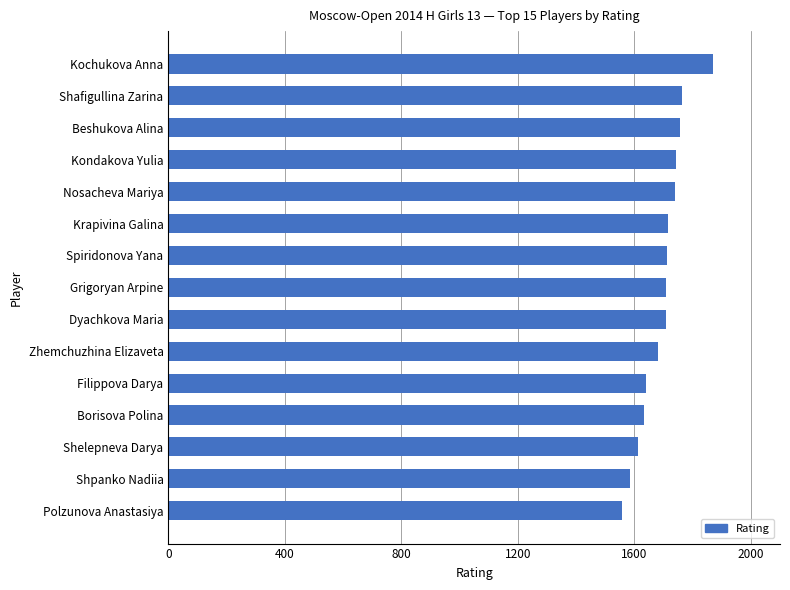

Approximately how many times larger is the value at Nosacheva Mariya compared to Polzunova Anastasiya?

1.1